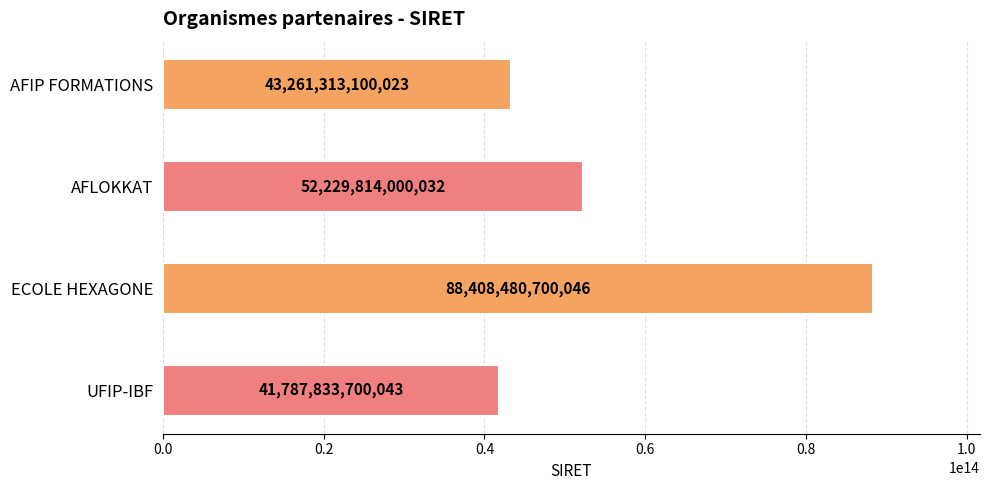

Between ECOLE HEXAGONE and AFLOKKAT, which is larger?

ECOLE HEXAGONE